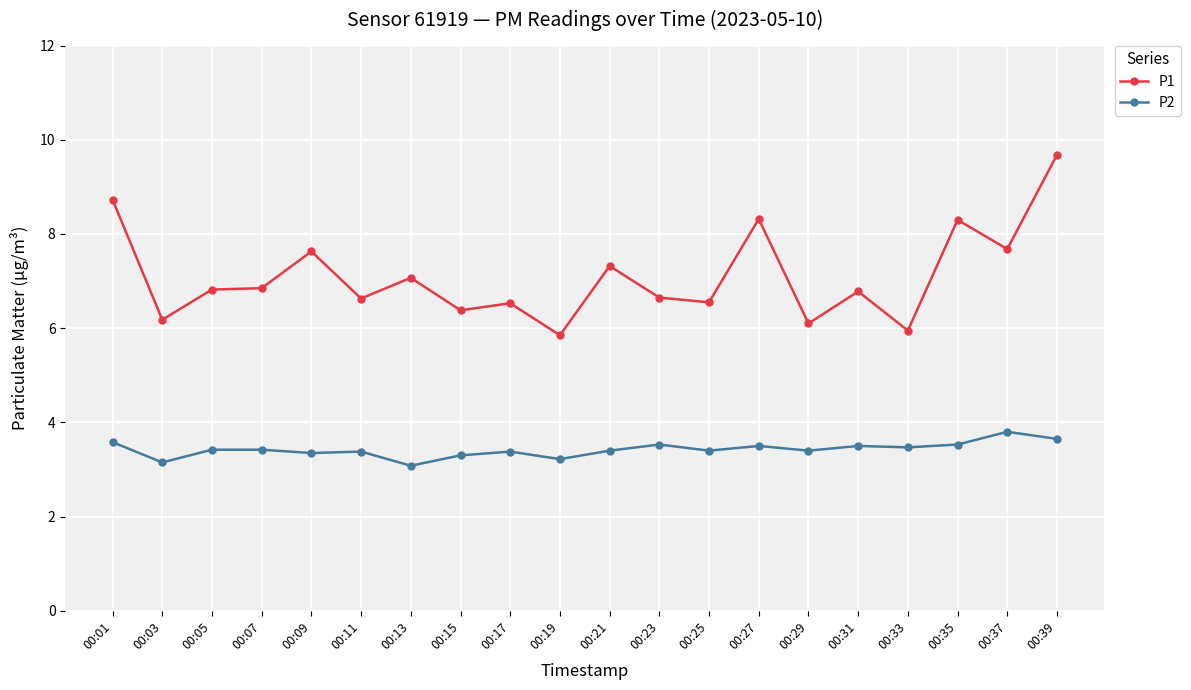

At how many categories does at least one series exceed 6?

18